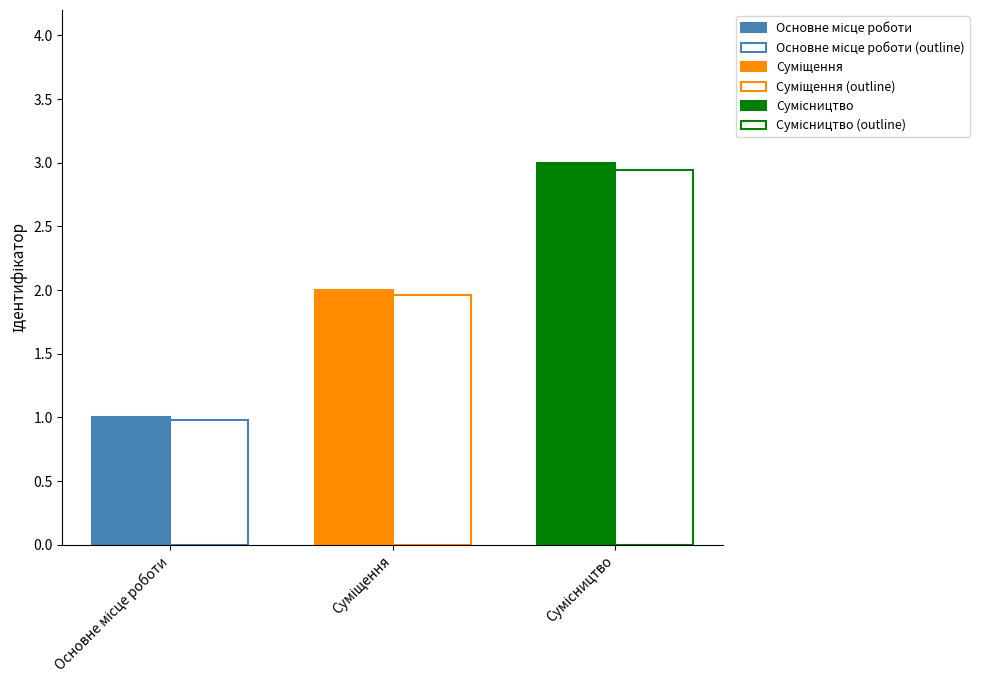

Where is the data nearest to the value 2?

Суміщення